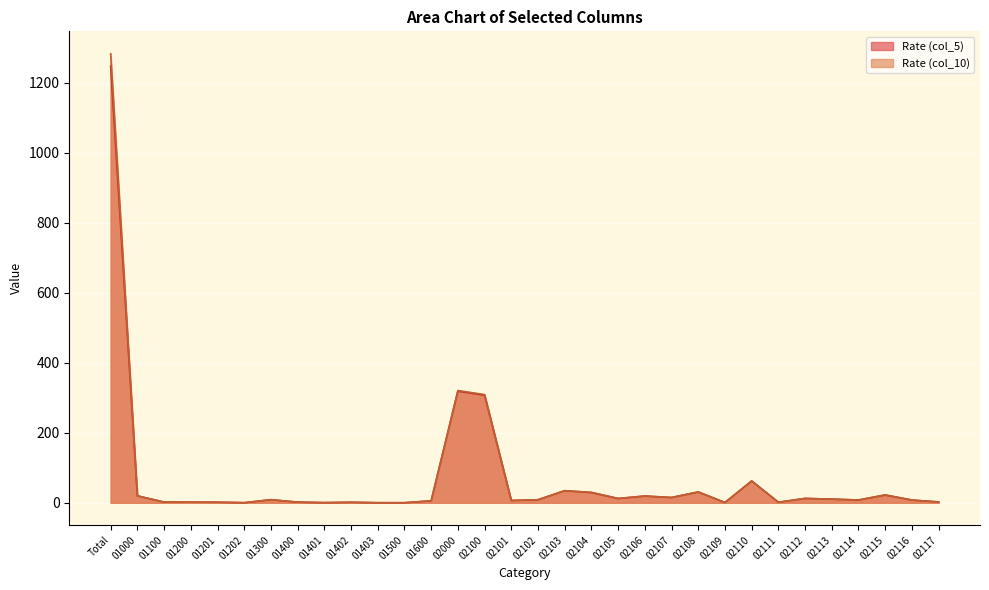

At which label does col_10 reach its minimum?

01403